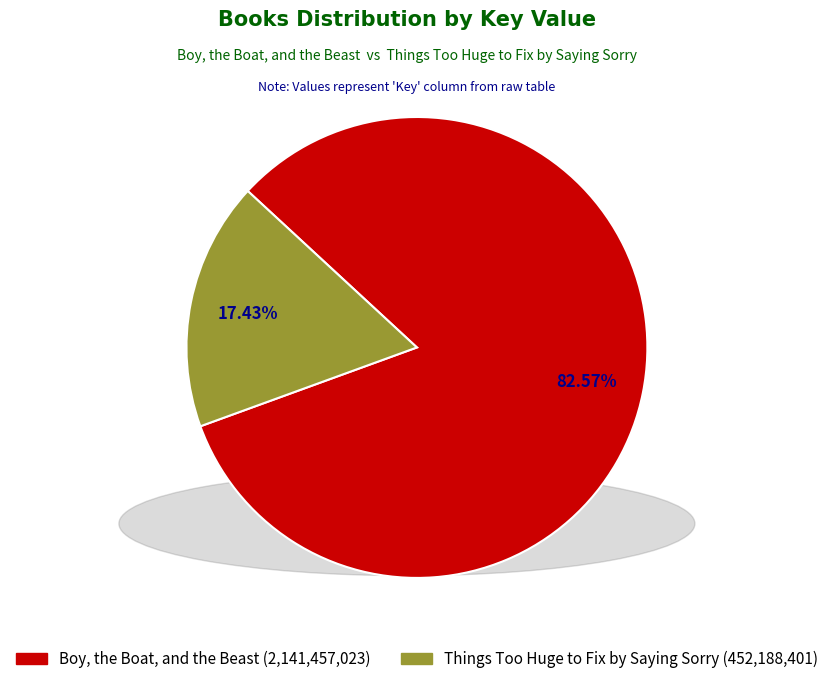

To the nearest percent, what is the difference between the Things Too Huge to Fix by Saying Sorry and Boy, the Boat, and the Beast slice percentages?

65%